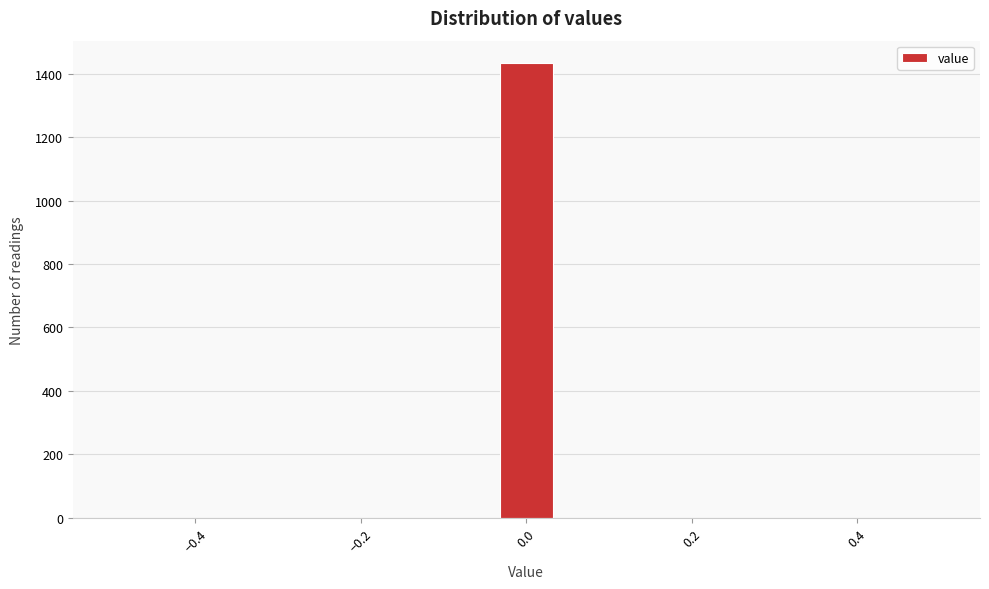

Read against the x-axis, roughly where is the centre of the tallest bar?

0.00